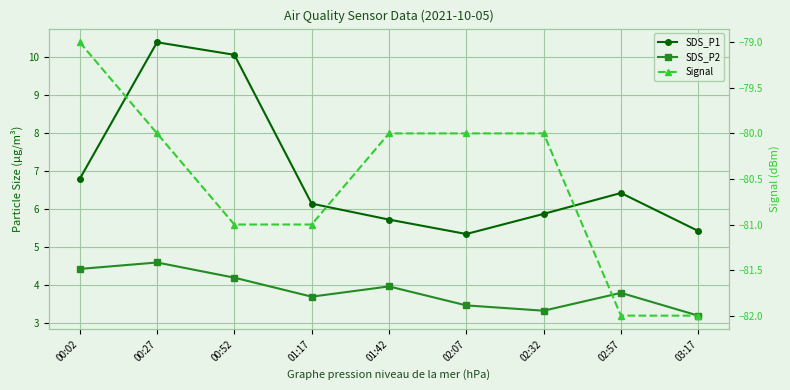

True or false: SDS_P2 has more than 0 points higher than both neighbors.

True